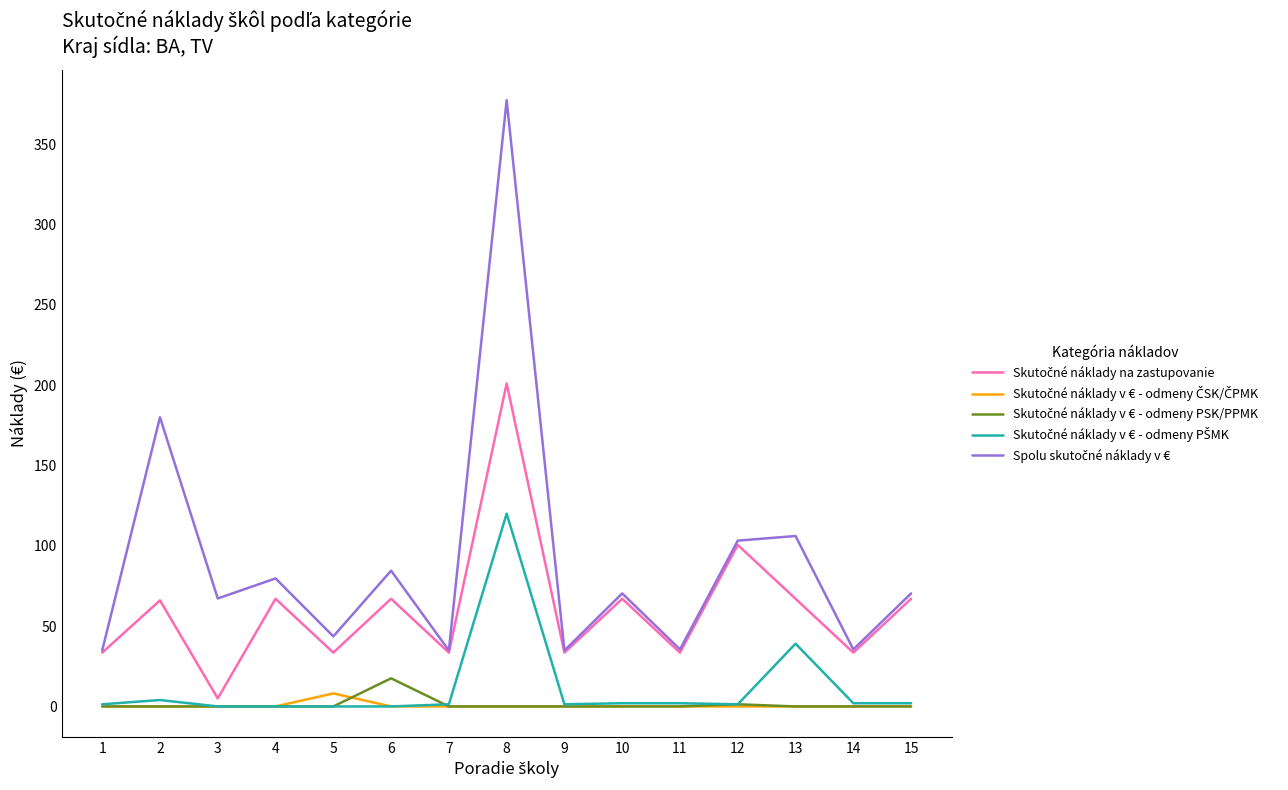

At which category is the sum across all series the highest?

8